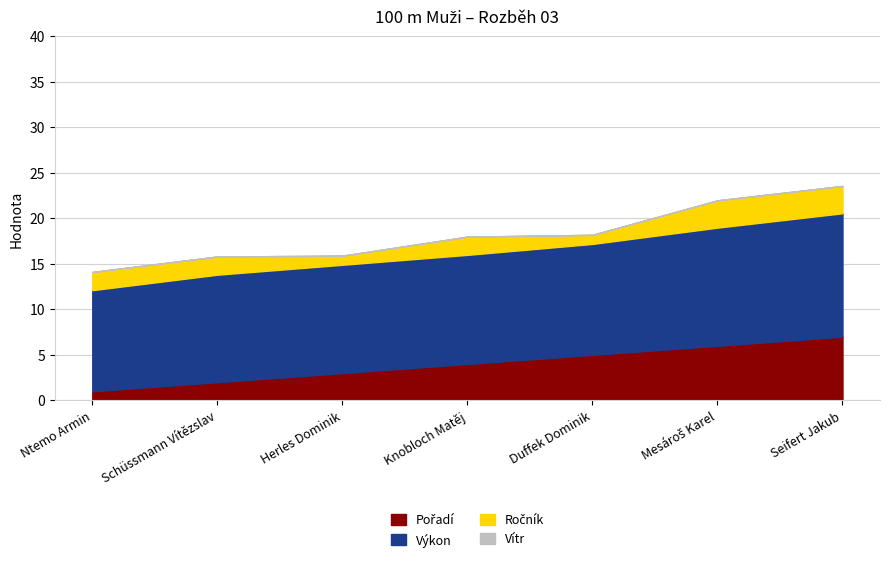

What is the maximum value for Výkon?

13.6